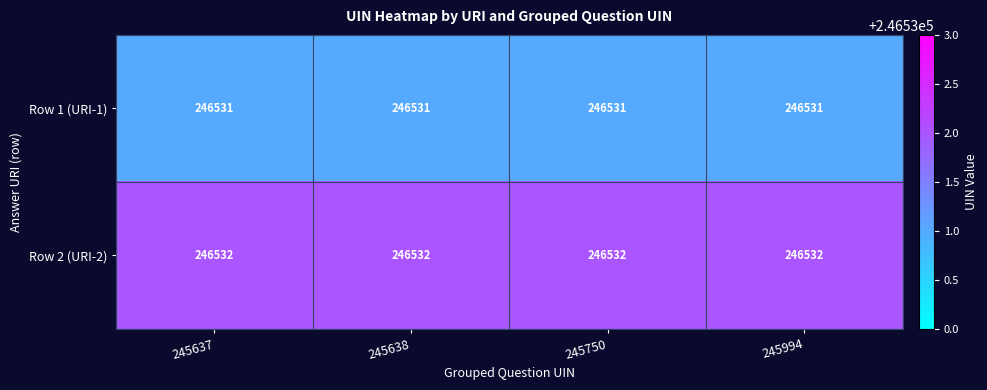

How many distinct data groups are displayed?

2